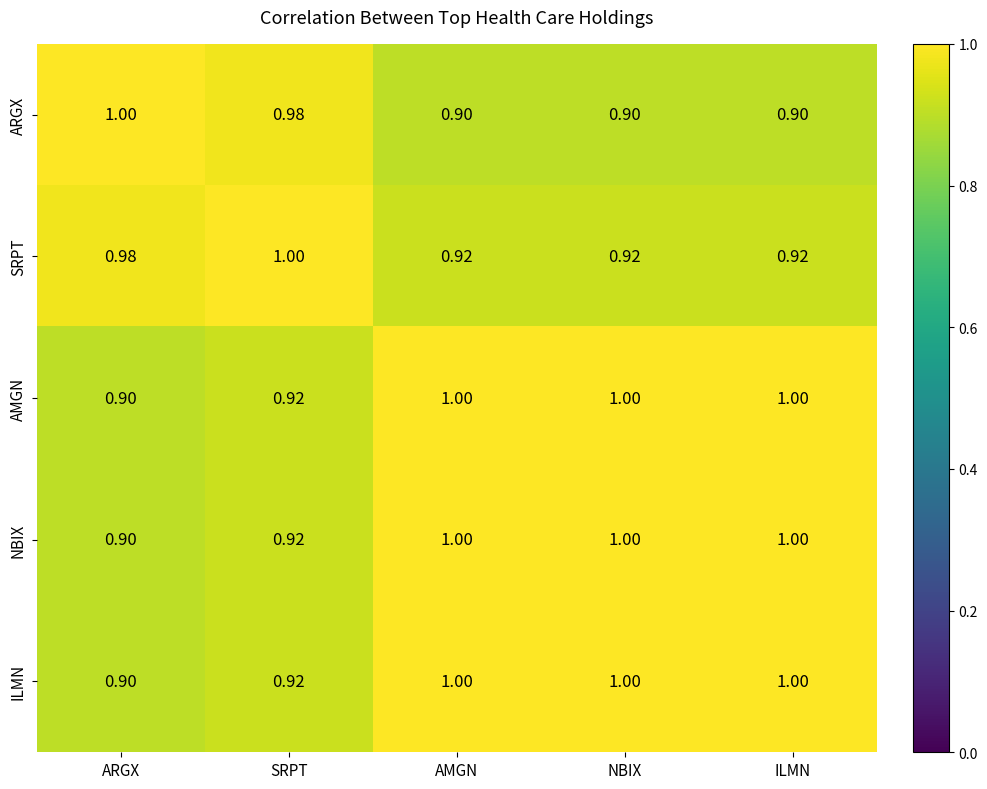

Is the value of AMGN at AMGN greater than the value of SRPT at NBIX?

Yes